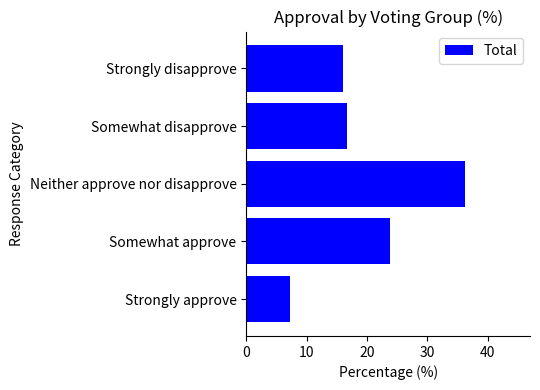

Count the number of categories in the chart.

5